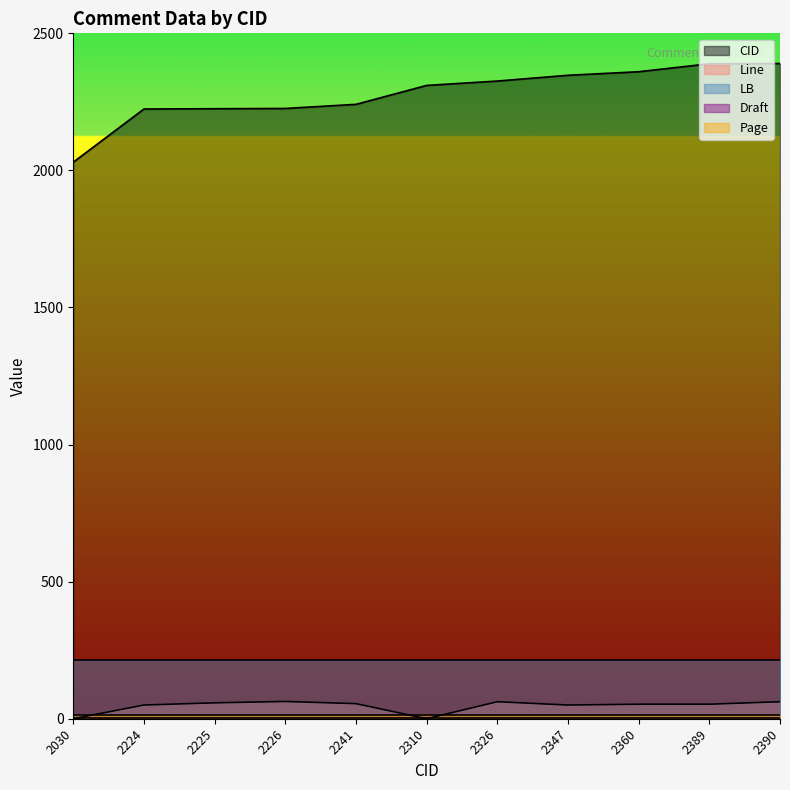

What value does the Page series have at 2310?

13